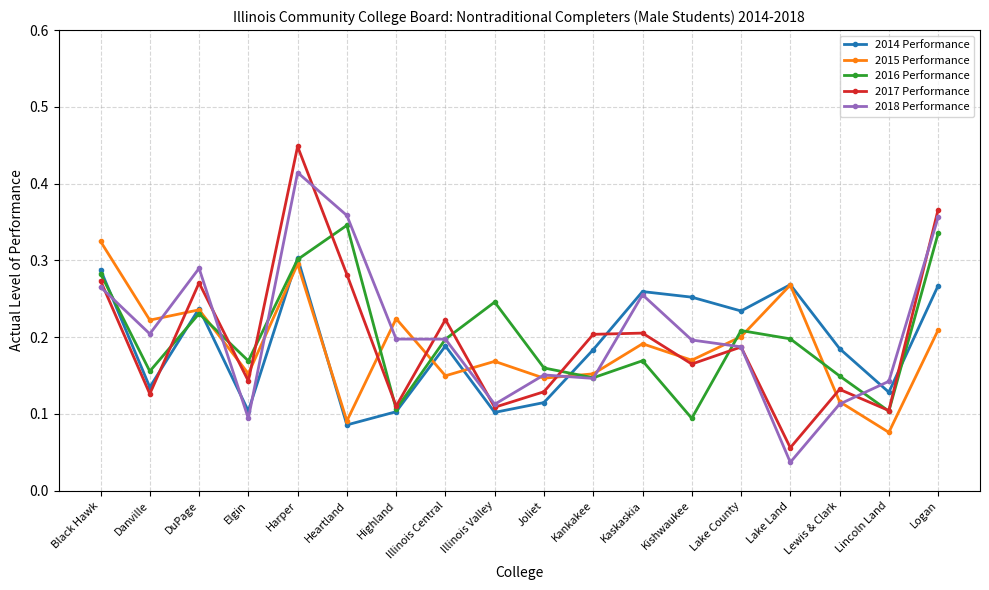

True or false: 2015 Performance has more than 2 points higher than both neighbors.

True